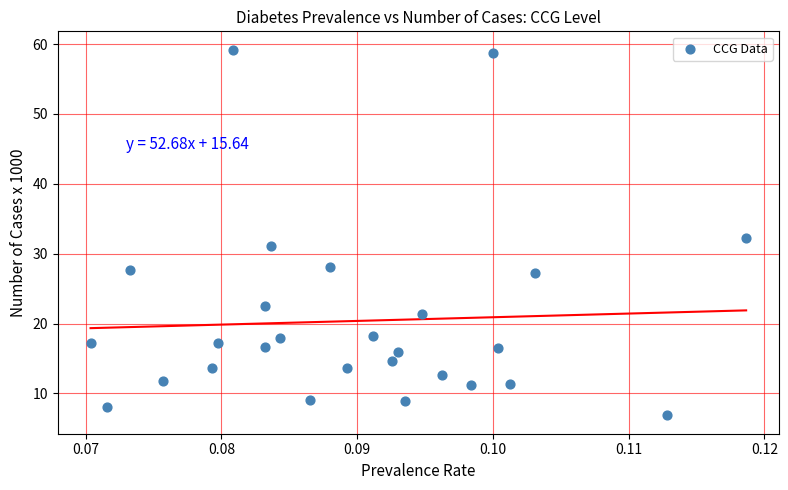

What Y value in the scatter plot is closest to 33?

32.2